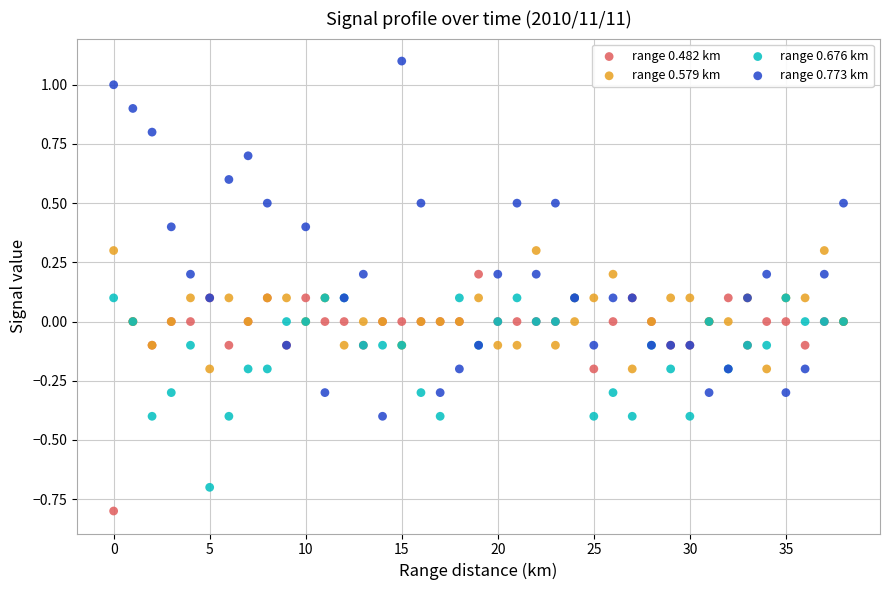

Which series has the widest spread of Y values?

range 0.773 km